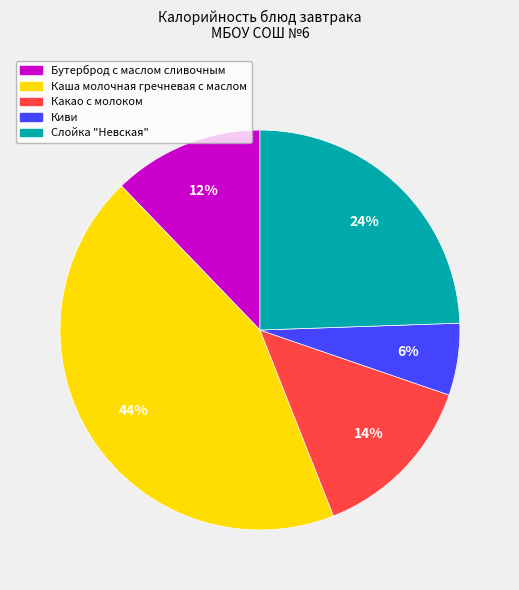

Is Киви the majority of the pie?

No